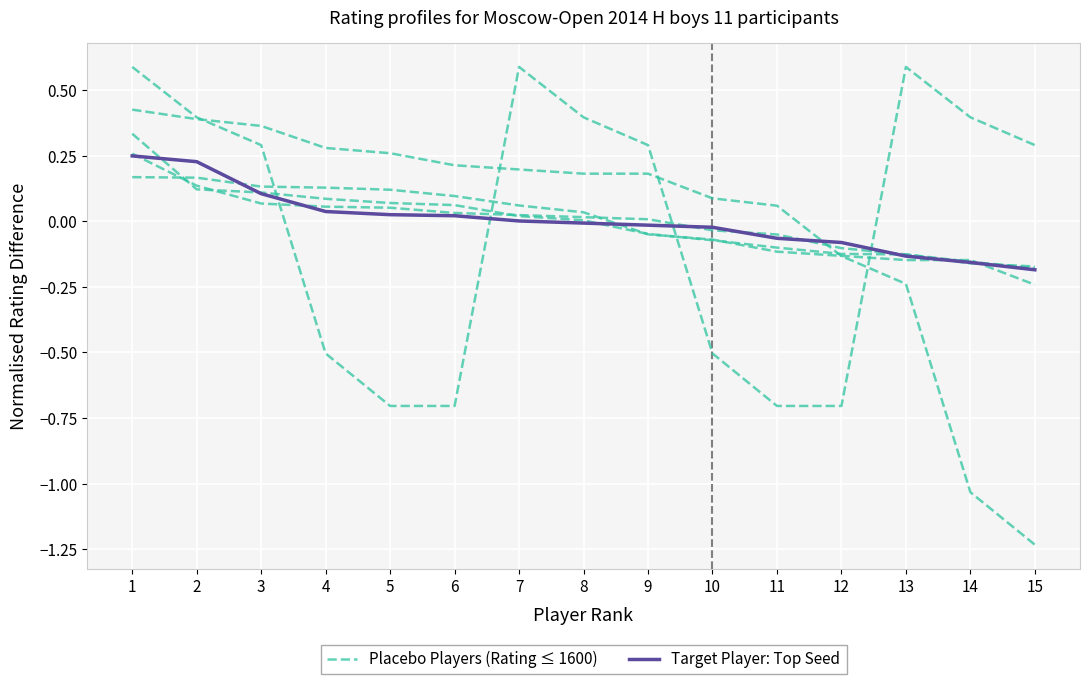

True or false: Target Player: Top Seed has a value of 0.0 at 5.

False